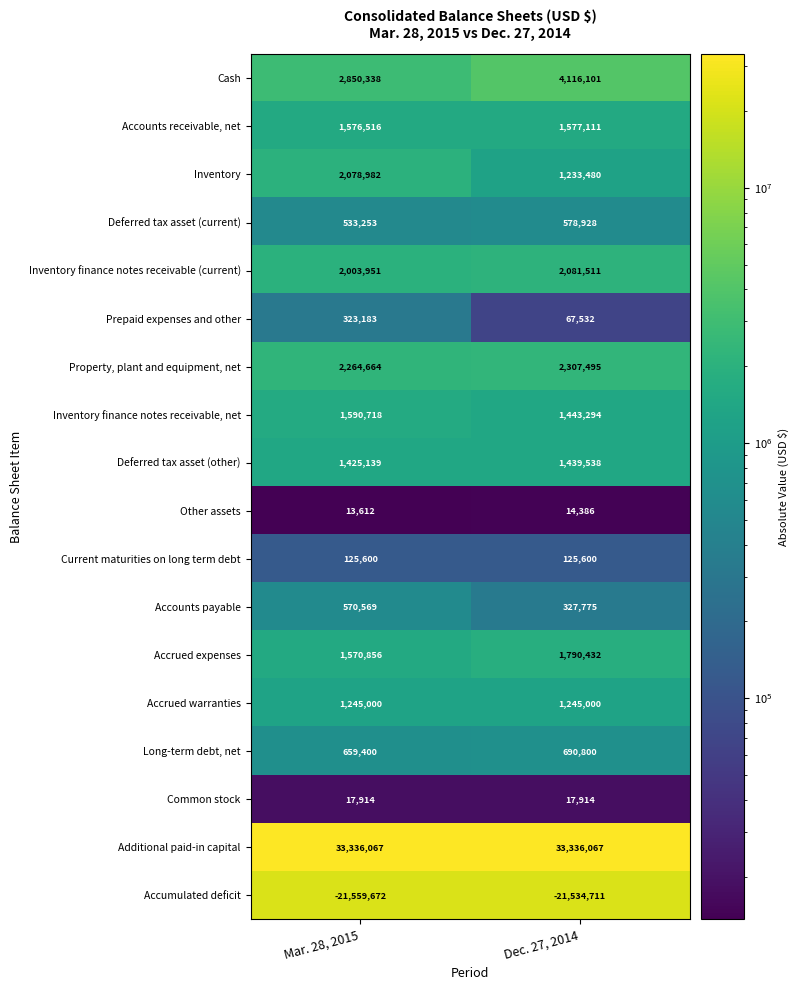

Which series has the largest total across all categories?

Additional paid-in capital